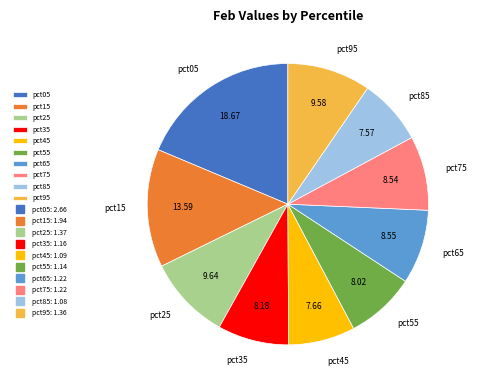

Between pct15 and pct35, which is larger?

pct15